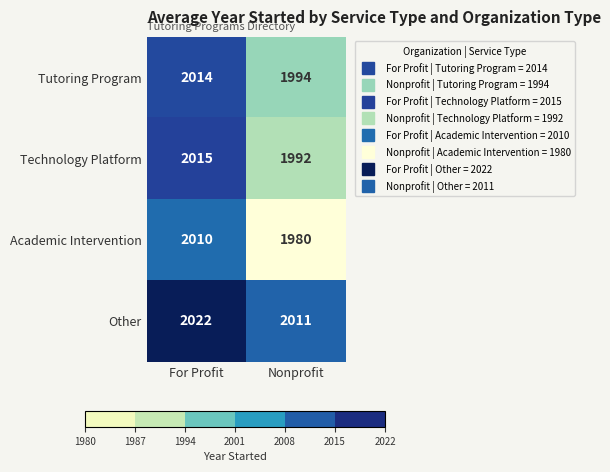

Which series has the widest spread of values?

Academic Intervention